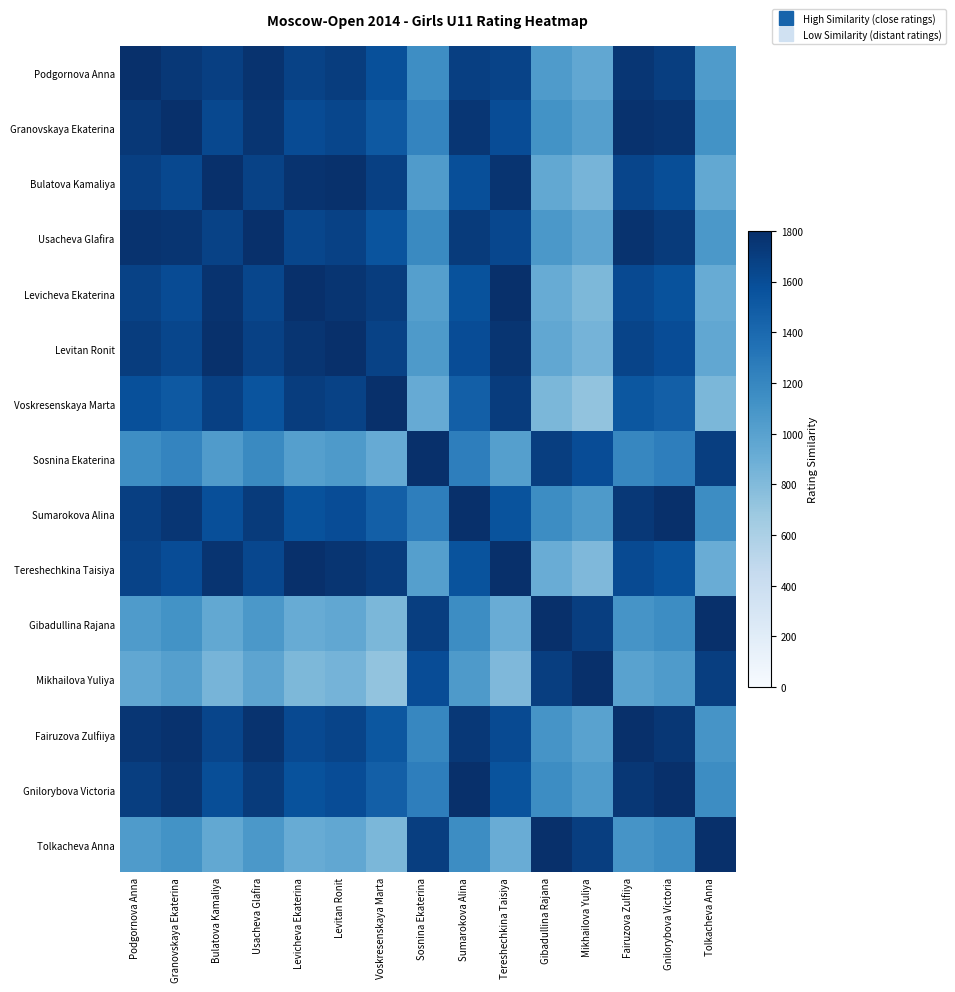

Reading right to left, transcribe all the data shown in this chart.

Podgornova Anna: Tolkacheva Anna=1051	Gnilorybova Victoria=1697	Fairuzova Zulfiiya=1753	Mikhailova Yuliya=951	Gibadullina Rajana=1051	Tereshechkina Taisiya=1662	Sumarokova Alina=1694	Sosnina Ekaterina=1151	Voskresenskaya Marta=1576	Levitan Ronit=1704	Levicheva Ekaterina=1668	Usacheva Glafira=1776	Bulatova Kamaliya=1693	Granovskaya Ekaterina=1738	Podgornova Anna=1800
Granovskaya Ekaterina: Tolkacheva Anna=1113	Gnilorybova Victoria=1759	Fairuzova Zulfiiya=1785	Mikhailova Yuliya=1013	Gibadullina Rajana=1113	Tereshechkina Taisiya=1600	Sumarokova Alina=1756	Sosnina Ekaterina=1213	Voskresenskaya Marta=1514	Levitan Ronit=1642	Levicheva Ekaterina=1606	Usacheva Glafira=1762	Bulatova Kamaliya=1631	Granovskaya Ekaterina=1800	Podgornova Anna=1738
Bulatova Kamaliya: Tolkacheva Anna=944	Gnilorybova Victoria=1590	Fairuzova Zulfiiya=1646	Mikhailova Yuliya=844	Gibadullina Rajana=944	Tereshechkina Taisiya=1769	Sumarokova Alina=1587	Sosnina Ekaterina=1044	Voskresenskaya Marta=1683	Levitan Ronit=1789	Levicheva Ekaterina=1775	Usacheva Glafira=1669	Bulatova Kamaliya=1800	Granovskaya Ekaterina=1631	Podgornova Anna=1693
Usacheva Glafira: Tolkacheva Anna=1075	Gnilorybova Victoria=1721	Fairuzova Zulfiiya=1777	Mikhailova Yuliya=975	Gibadullina Rajana=1075	Tereshechkina Taisiya=1638	Sumarokova Alina=1718	Sosnina Ekaterina=1175	Voskresenskaya Marta=1552	Levitan Ronit=1680	Levicheva Ekaterina=1644	Usacheva Glafira=1800	Bulatova Kamaliya=1669	Granovskaya Ekaterina=1762	Podgornova Anna=1776
Levicheva Ekaterina: Tolkacheva Anna=919	Gnilorybova Victoria=1565	Fairuzova Zulfiiya=1621	Mikhailova Yuliya=819	Gibadullina Rajana=919	Tereshechkina Taisiya=1794	Sumarokova Alina=1562	Sosnina Ekaterina=1019	Voskresenskaya Marta=1708	Levitan Ronit=1764	Levicheva Ekaterina=1800	Usacheva Glafira=1644	Bulatova Kamaliya=1775	Granovskaya Ekaterina=1606	Podgornova Anna=1668
Levitan Ronit: Tolkacheva Anna=955	Gnilorybova Victoria=1601	Fairuzova Zulfiiya=1657	Mikhailova Yuliya=855	Gibadullina Rajana=955	Tereshechkina Taisiya=1758	Sumarokova Alina=1598	Sosnina Ekaterina=1055	Voskresenskaya Marta=1672	Levitan Ronit=1800	Levicheva Ekaterina=1764	Usacheva Glafira=1680	Bulatova Kamaliya=1789	Granovskaya Ekaterina=1642	Podgornova Anna=1704
Voskresenskaya Marta: Tolkacheva Anna=827	Gnilorybova Victoria=1473	Fairuzova Zulfiiya=1529	Mikhailova Yuliya=727	Gibadullina Rajana=827	Tereshechkina Taisiya=1714	Sumarokova Alina=1470	Sosnina Ekaterina=927	Voskresenskaya Marta=1800	Levitan Ronit=1672	Levicheva Ekaterina=1708	Usacheva Glafira=1552	Bulatova Kamaliya=1683	Granovskaya Ekaterina=1514	Podgornova Anna=1576
Sosnina Ekaterina: Tolkacheva Anna=1700	Gnilorybova Victoria=1254	Fairuzova Zulfiiya=1198	Mikhailova Yuliya=1600	Gibadullina Rajana=1700	Tereshechkina Taisiya=1013	Sumarokova Alina=1257	Sosnina Ekaterina=1800	Voskresenskaya Marta=927	Levitan Ronit=1055	Levicheva Ekaterina=1019	Usacheva Glafira=1175	Bulatova Kamaliya=1044	Granovskaya Ekaterina=1213	Podgornova Anna=1151
Sumarokova Alina: Tolkacheva Anna=1157	Gnilorybova Victoria=1797	Fairuzova Zulfiiya=1741	Mikhailova Yuliya=1057	Gibadullina Rajana=1157	Tereshechkina Taisiya=1556	Sumarokova Alina=1800	Sosnina Ekaterina=1257	Voskresenskaya Marta=1470	Levitan Ronit=1598	Levicheva Ekaterina=1562	Usacheva Glafira=1718	Bulatova Kamaliya=1587	Granovskaya Ekaterina=1756	Podgornova Anna=1694
Tereshechkina Taisiya: Tolkacheva Anna=913	Gnilorybova Victoria=1559	Fairuzova Zulfiiya=1615	Mikhailova Yuliya=813	Gibadullina Rajana=913	Tereshechkina Taisiya=1800	Sumarokova Alina=1556	Sosnina Ekaterina=1013	Voskresenskaya Marta=1714	Levitan Ronit=1758	Levicheva Ekaterina=1794	Usacheva Glafira=1638	Bulatova Kamaliya=1769	Granovskaya Ekaterina=1600	Podgornova Anna=1662
Gibadullina Rajana: Tolkacheva Anna=1800	Gnilorybova Victoria=1154	Fairuzova Zulfiiya=1098	Mikhailova Yuliya=1700	Gibadullina Rajana=1800	Tereshechkina Taisiya=913	Sumarokova Alina=1157	Sosnina Ekaterina=1700	Voskresenskaya Marta=827	Levitan Ronit=955	Levicheva Ekaterina=919	Usacheva Glafira=1075	Bulatova Kamaliya=944	Granovskaya Ekaterina=1113	Podgornova Anna=1051
Mikhailova Yuliya: Tolkacheva Anna=1700	Gnilorybova Victoria=1054	Fairuzova Zulfiiya=998	Mikhailova Yuliya=1800	Gibadullina Rajana=1700	Tereshechkina Taisiya=813	Sumarokova Alina=1057	Sosnina Ekaterina=1600	Voskresenskaya Marta=727	Levitan Ronit=855	Levicheva Ekaterina=819	Usacheva Glafira=975	Bulatova Kamaliya=844	Granovskaya Ekaterina=1013	Podgornova Anna=951
Fairuzova Zulfiiya: Tolkacheva Anna=1098	Gnilorybova Victoria=1744	Fairuzova Zulfiiya=1800	Mikhailova Yuliya=998	Gibadullina Rajana=1098	Tereshechkina Taisiya=1615	Sumarokova Alina=1741	Sosnina Ekaterina=1198	Voskresenskaya Marta=1529	Levitan Ronit=1657	Levicheva Ekaterina=1621	Usacheva Glafira=1777	Bulatova Kamaliya=1646	Granovskaya Ekaterina=1785	Podgornova Anna=1753
Gnilorybova Victoria: Tolkacheva Anna=1154	Gnilorybova Victoria=1800	Fairuzova Zulfiiya=1744	Mikhailova Yuliya=1054	Gibadullina Rajana=1154	Tereshechkina Taisiya=1559	Sumarokova Alina=1797	Sosnina Ekaterina=1254	Voskresenskaya Marta=1473	Levitan Ronit=1601	Levicheva Ekaterina=1565	Usacheva Glafira=1721	Bulatova Kamaliya=1590	Granovskaya Ekaterina=1759	Podgornova Anna=1697
Tolkacheva Anna: Tolkacheva Anna=1800	Gnilorybova Victoria=1154	Fairuzova Zulfiiya=1098	Mikhailova Yuliya=1700	Gibadullina Rajana=1800	Tereshechkina Taisiya=913	Sumarokova Alina=1157	Sosnina Ekaterina=1700	Voskresenskaya Marta=827	Levitan Ronit=955	Levicheva Ekaterina=919	Usacheva Glafira=1075	Bulatova Kamaliya=944	Granovskaya Ekaterina=1113	Podgornova Anna=1051